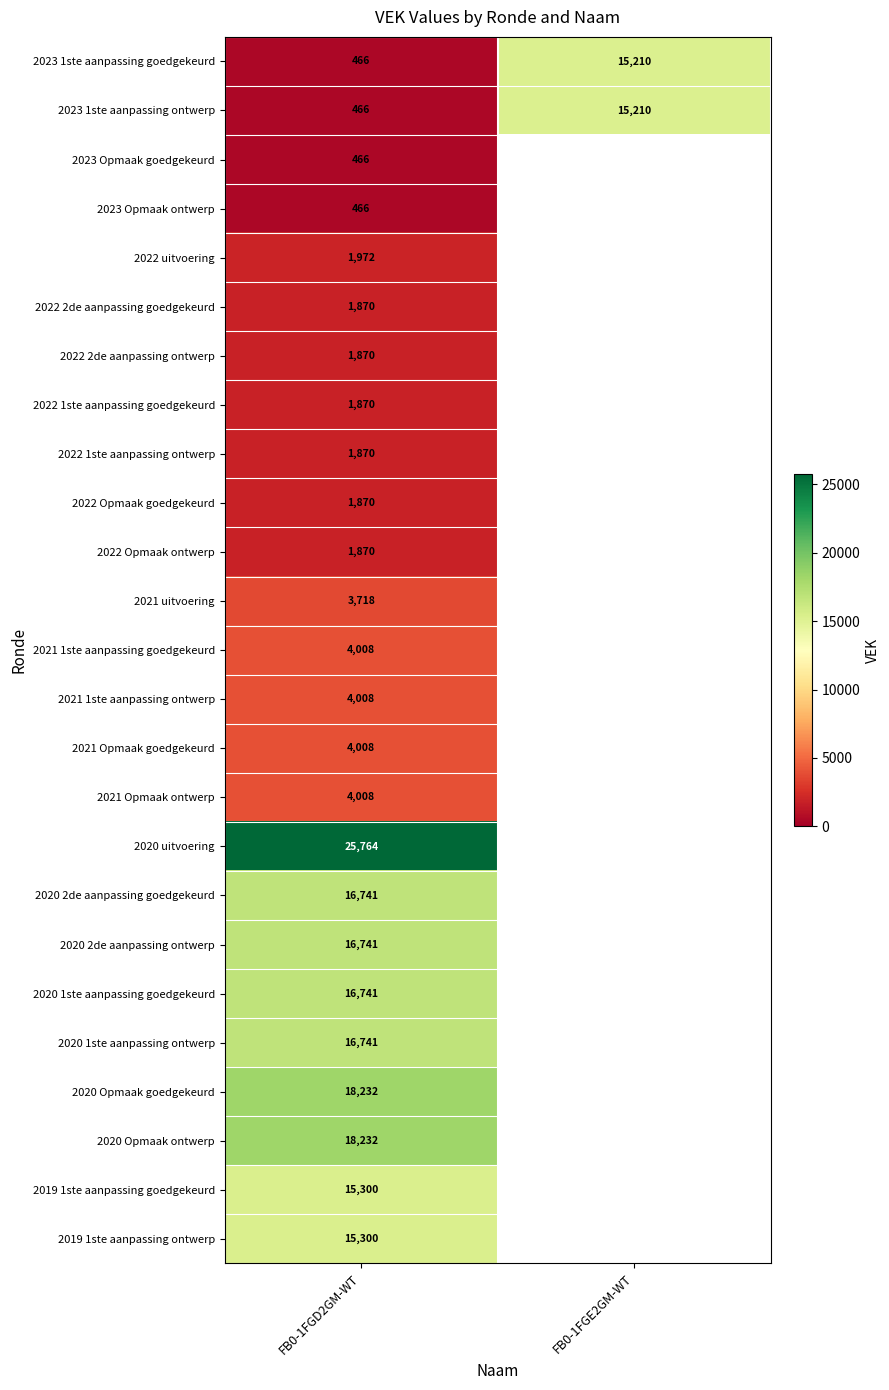

What is the sum of all 2019 1ste aanpassing goedgekeurd values?

15300